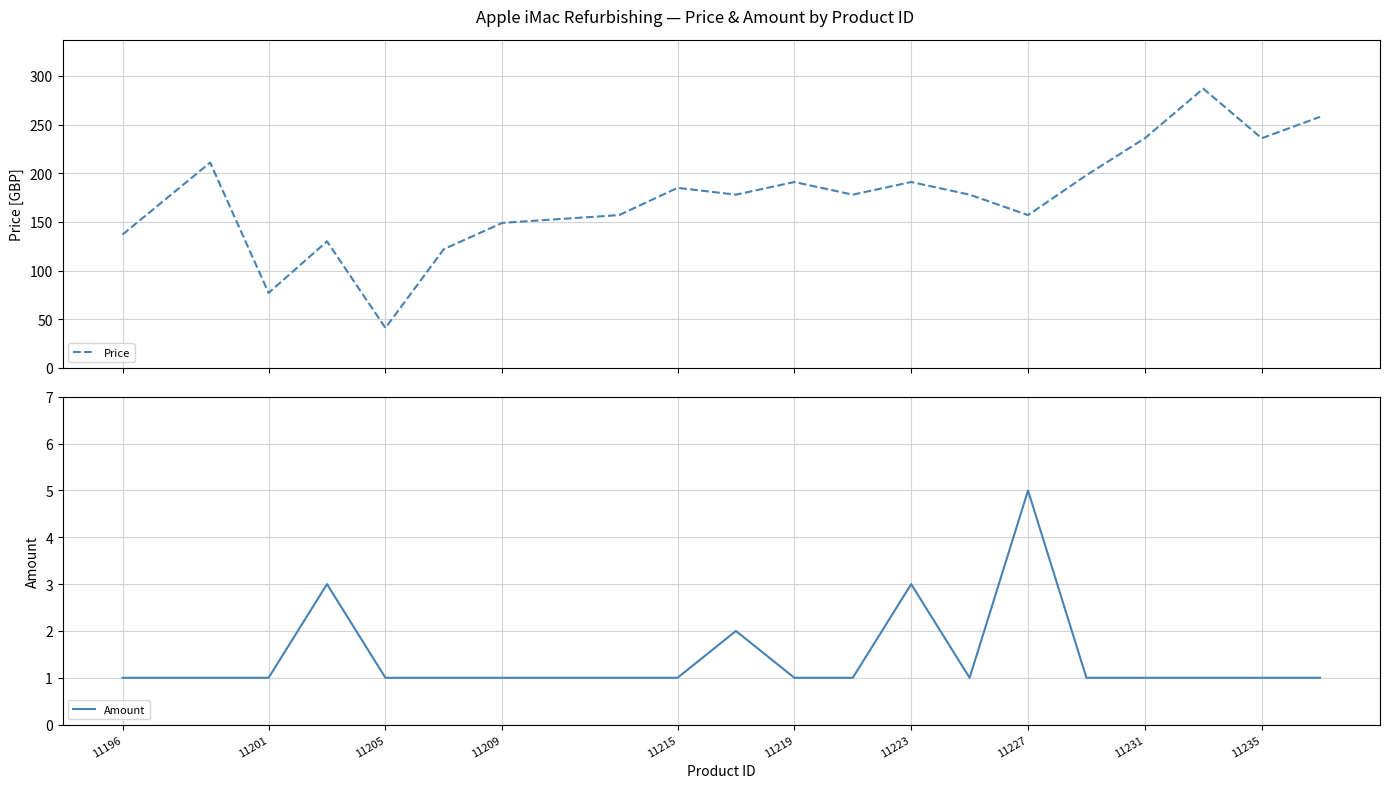

The value of Amount at 11223 is 3. True or false?

True